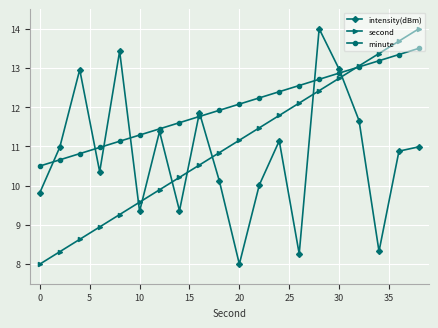

At how many categories does at least one series exceed 12?

12